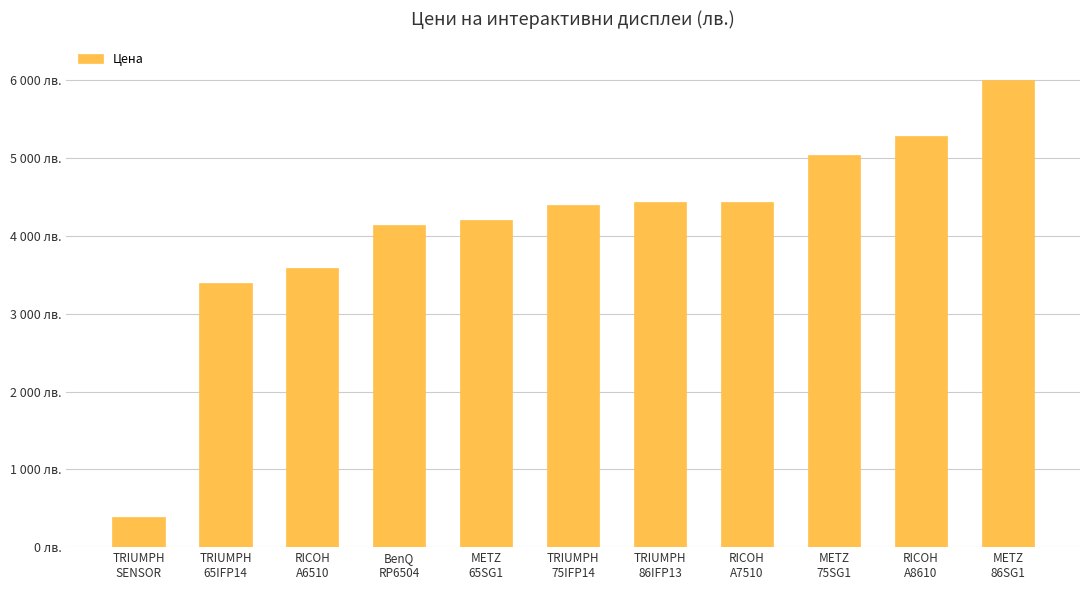

Reading left to right, what are all the values shown in this chart?

382.8	3399.0	3588.0	4140.0	4200.0	4399.0	4438.8	4440.0	5040.0	5280.0	6000.0